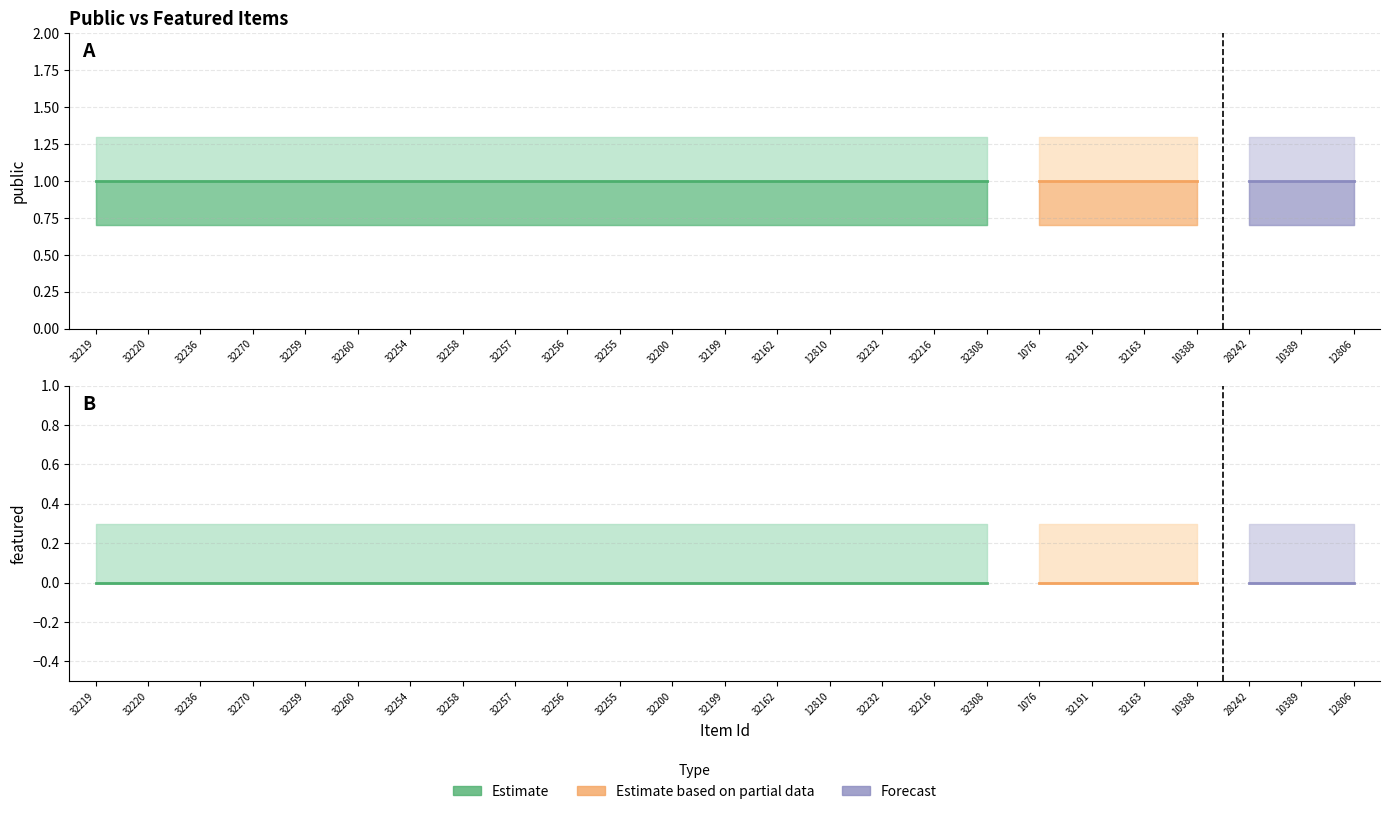

True or false: public_upper and featured_upper intersect in this chart.

False